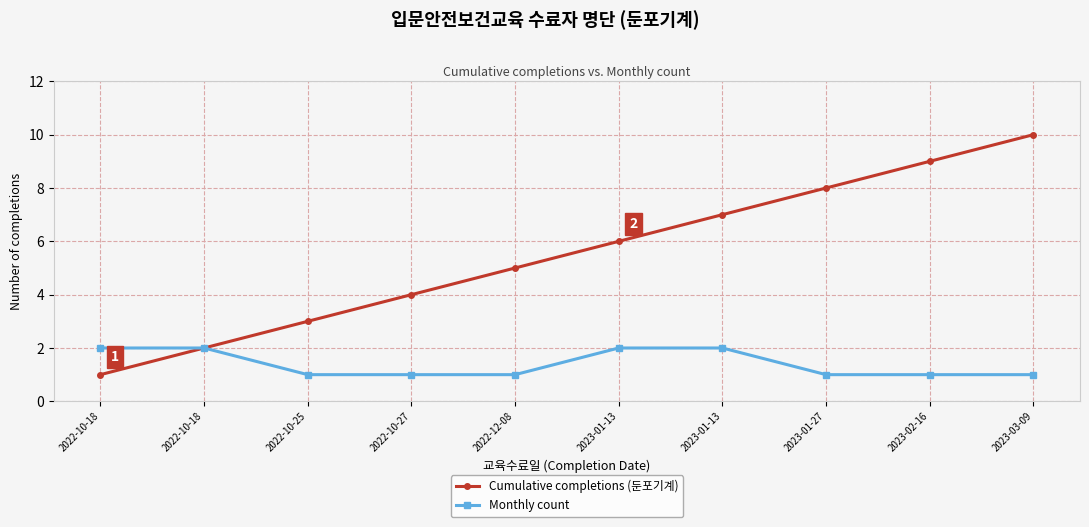

True or false: Cumulative completions (둔포기계) has a value of 6 at 2023-01-13.

True